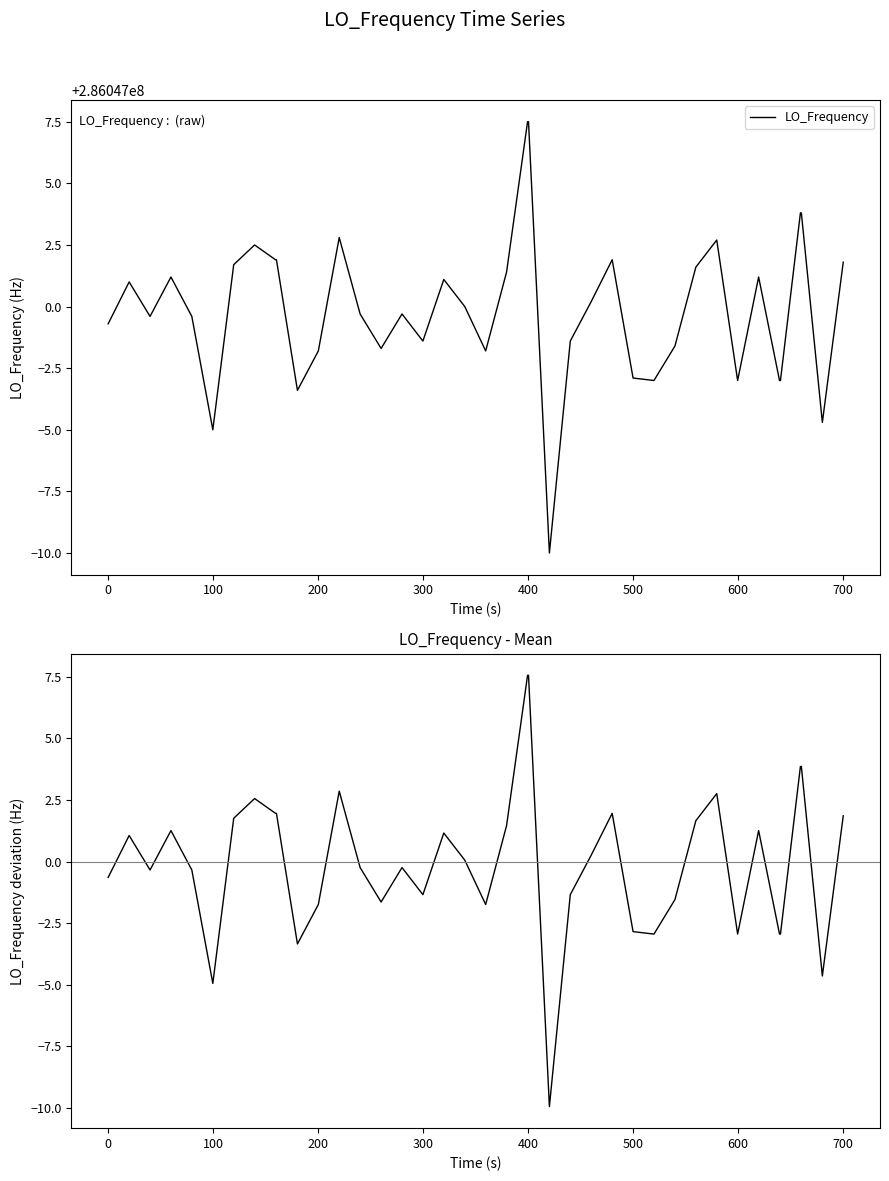

List the series in order of their peak value, highest first.

LO_Frequency, LO_Frequency - Mean